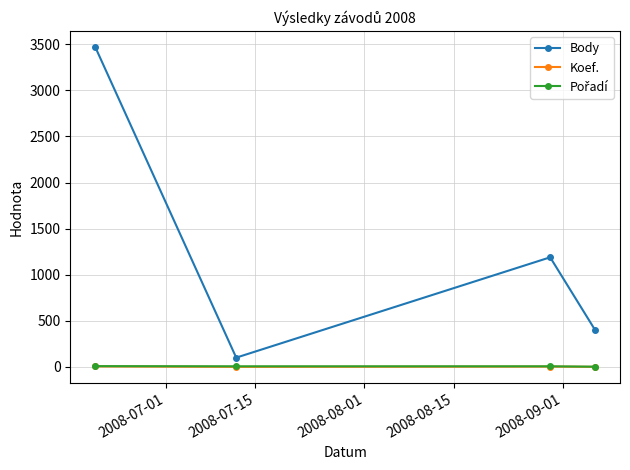

Which series has the largest range (max minus min)?

Body